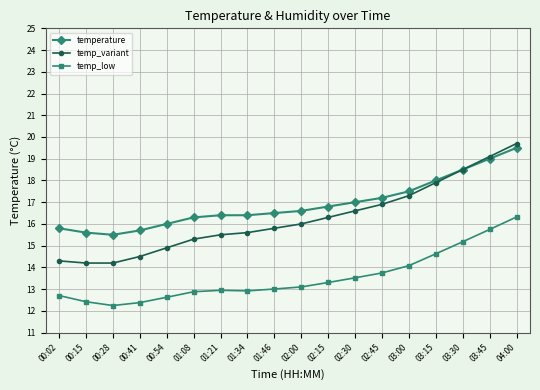

True or false: temp_variant and temp_low cross at least once.

False